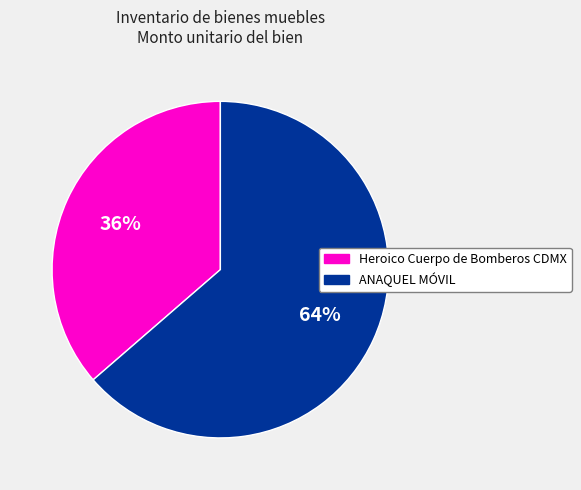

How many slices are in this pie chart?

2